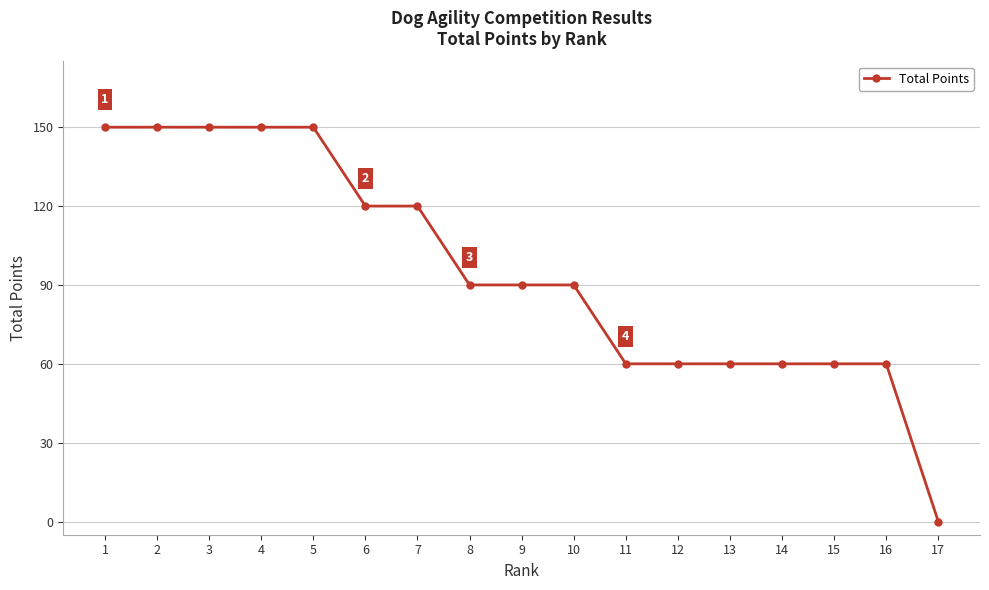

What is the value of the 4th point from the left?

150